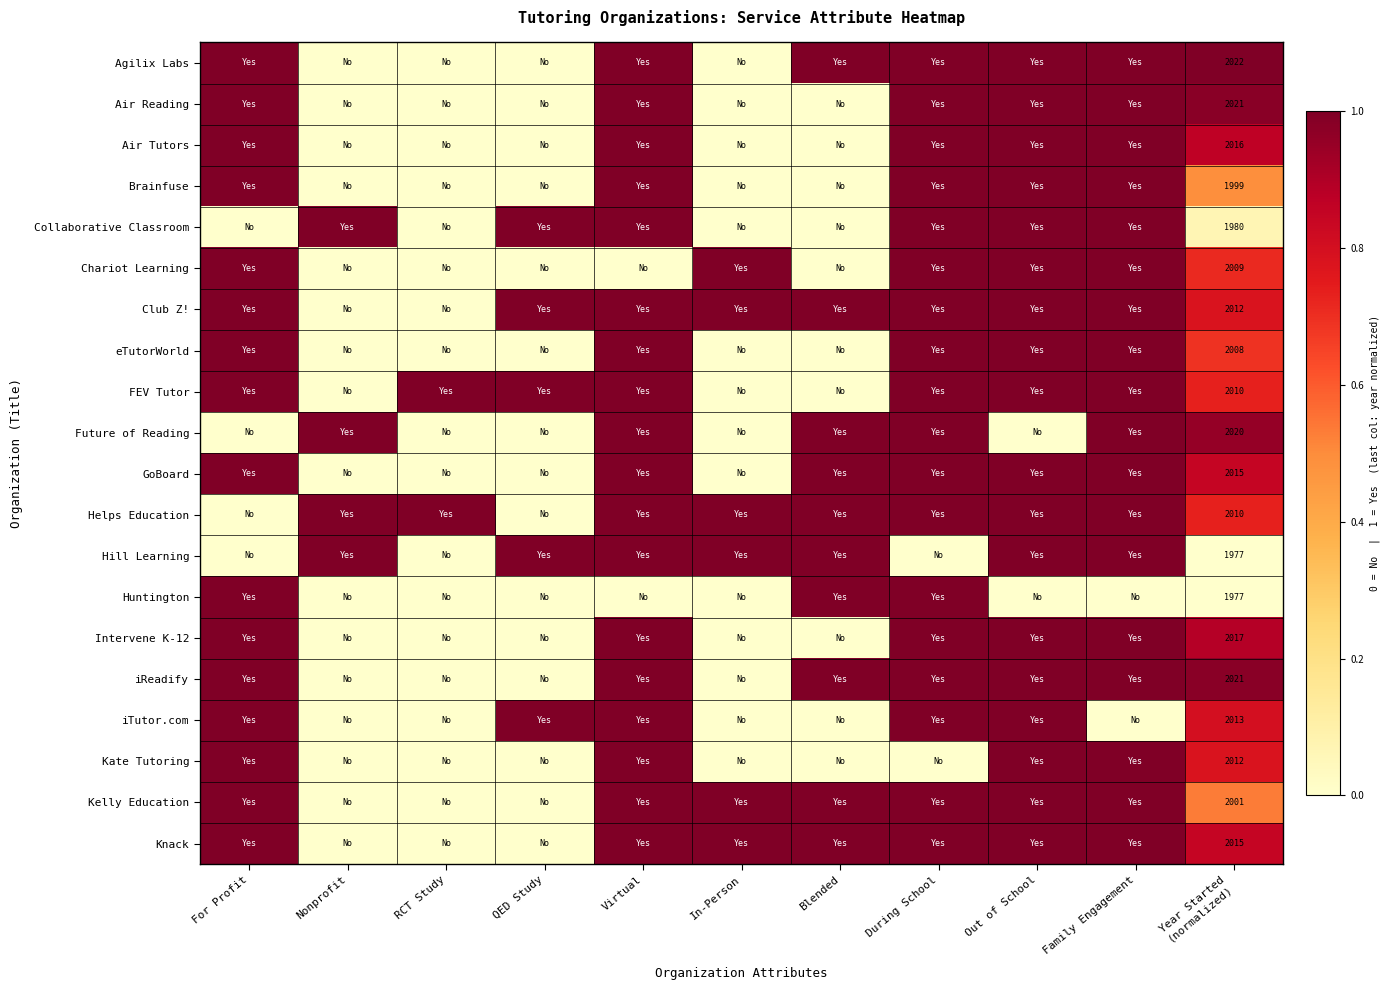

At which category is the sum across all series the highest?

Virtual